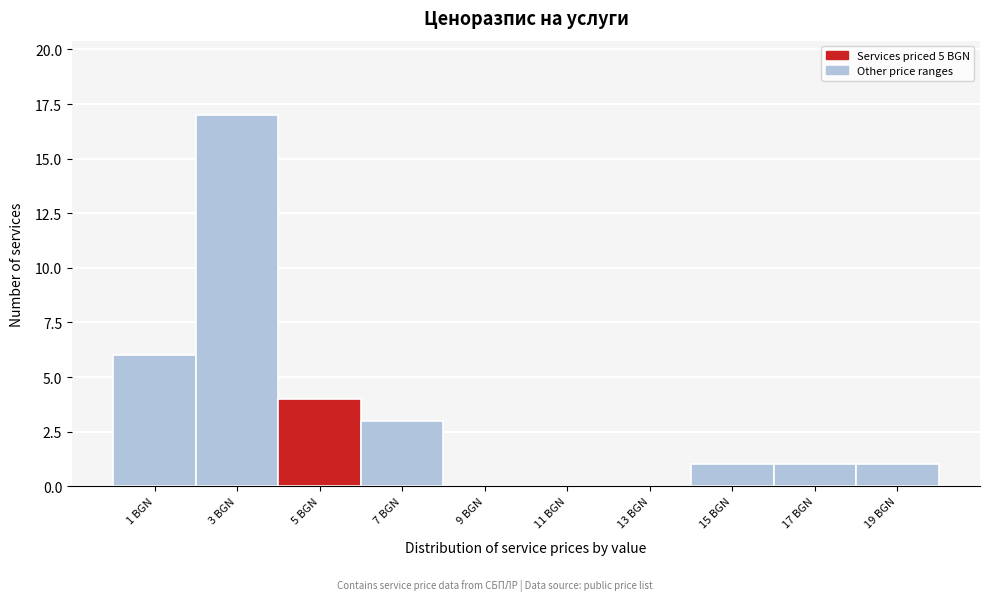

Reading left to right, transcribe all the data shown in this chart.

1 BGN=6	3 BGN=17	5 BGN=4	7 BGN=3	9 BGN=0	11 BGN=0	13 BGN=0	15 BGN=1	17 BGN=1	19 BGN=1